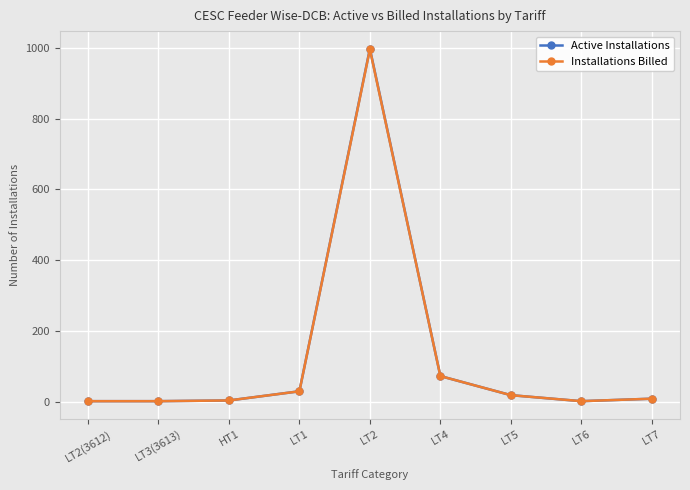

True or false: Active Installations has more than 0 interior local peaks.

True